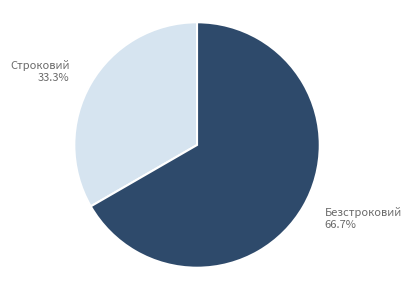

Approximately how many times larger is the value at Безстроковий compared to Строковий?

2.0